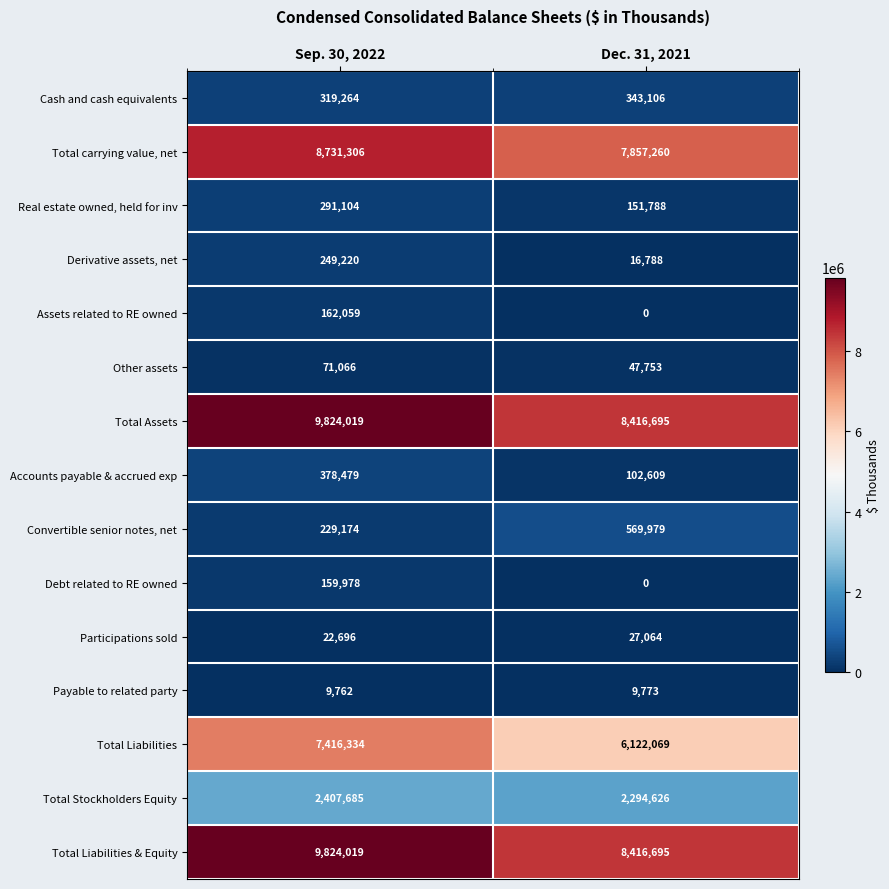

What is the spread (max minus min) of values at Dec. 31, 2021?

8416695